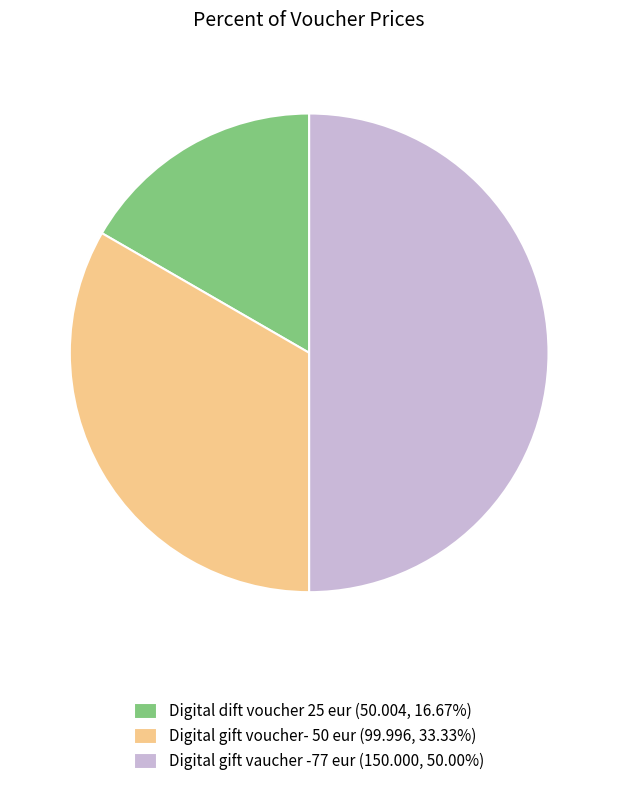

The Digital gift voucher- 50 eur slice represents 33% of the pie. True or false?

True